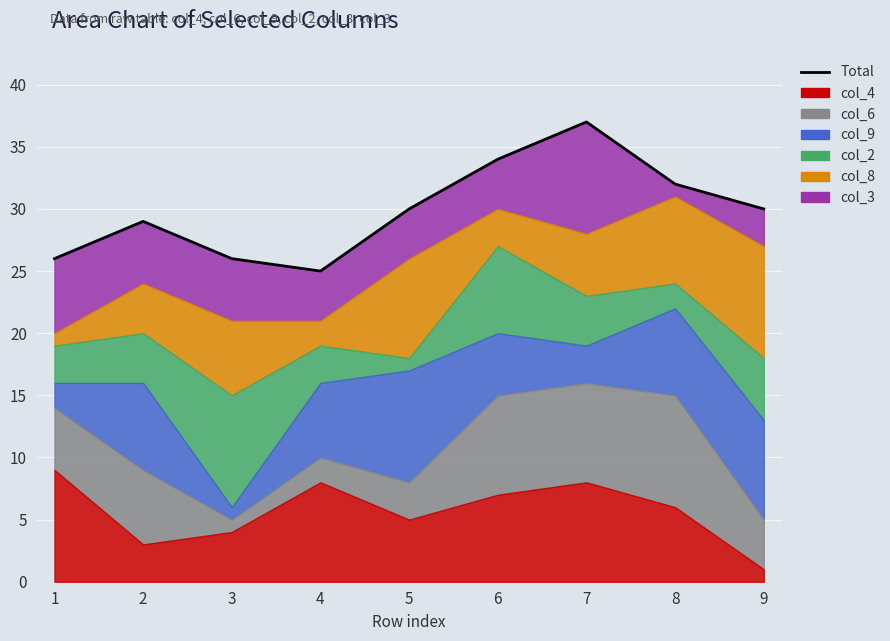

How many interior local peaks (higher than both neighbors) does the data have?

2